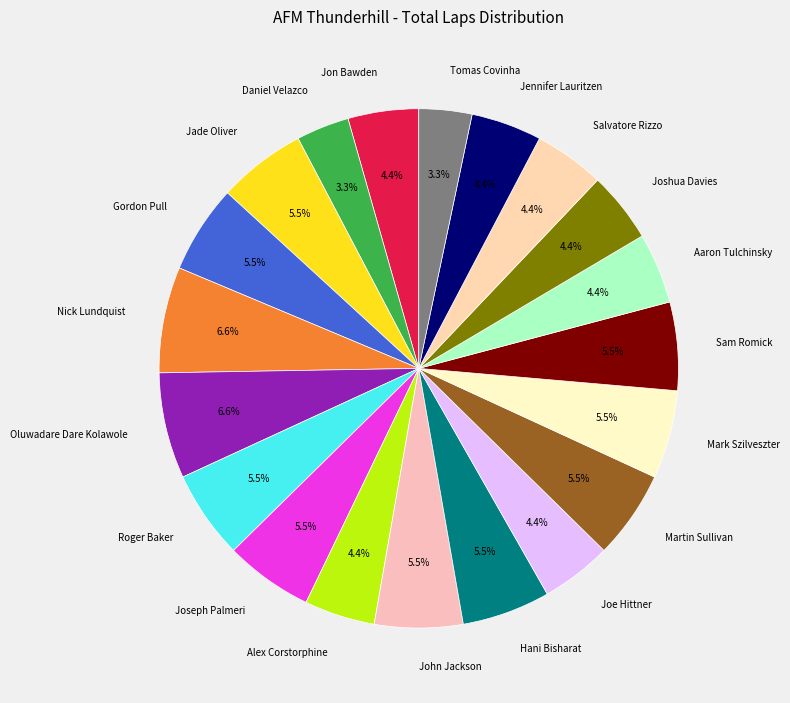

To the nearest percent, what is the difference between the largest and smallest slice percentages?

3%